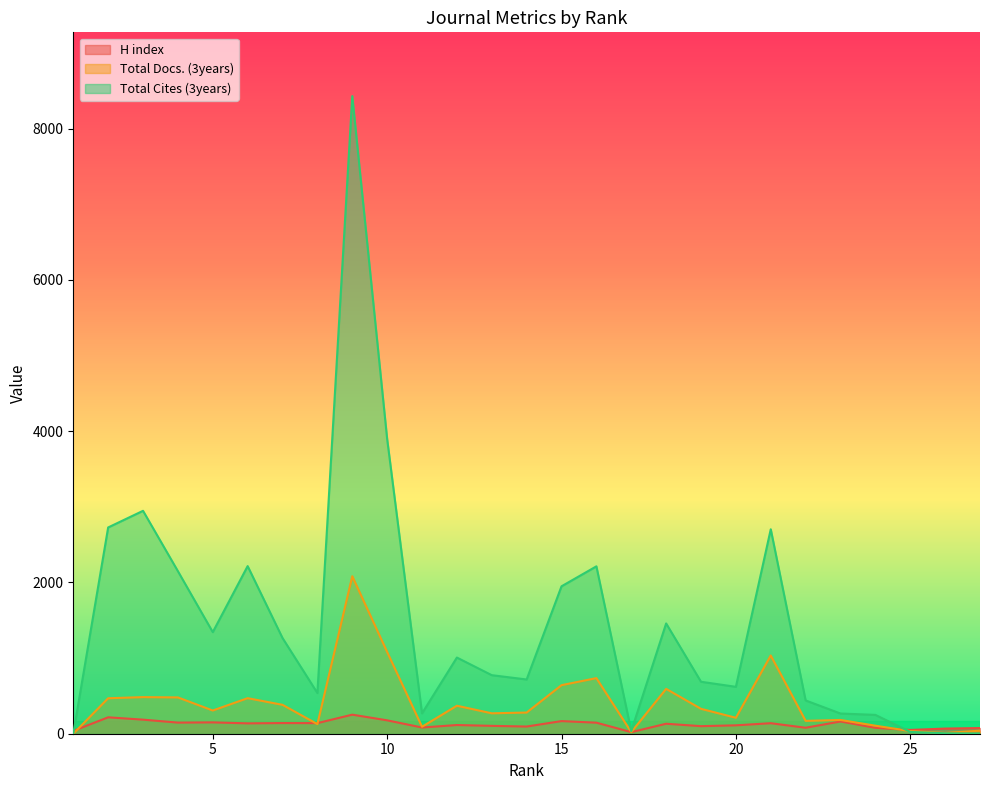

Which category has the lowest value in the Total Cites (3years) series?

1